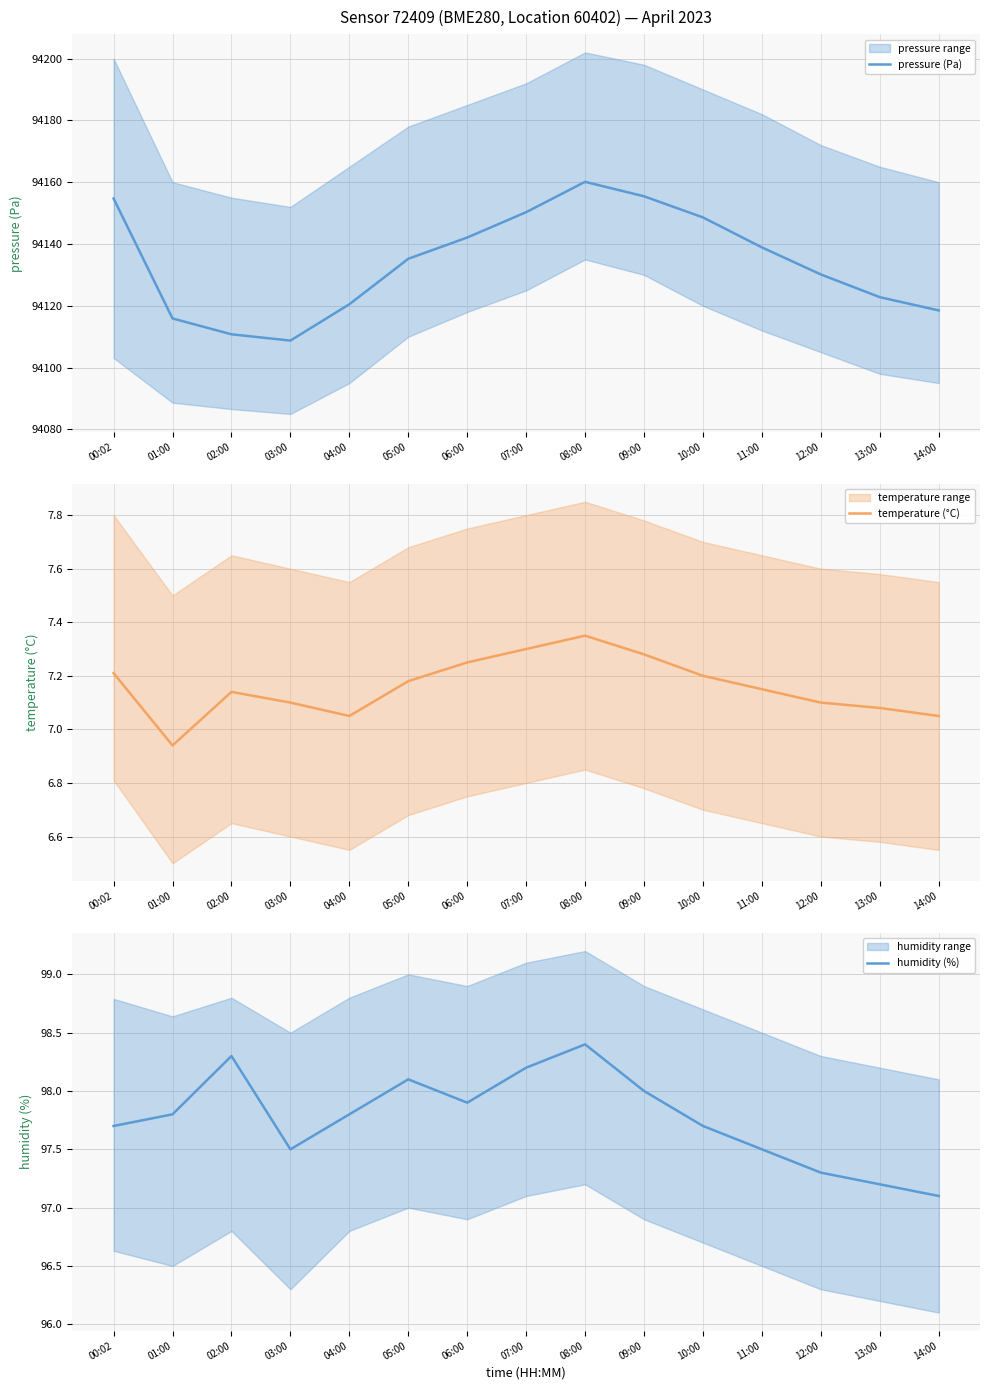

What value does the pressure (Pa) series have at 10:00?

94148.6